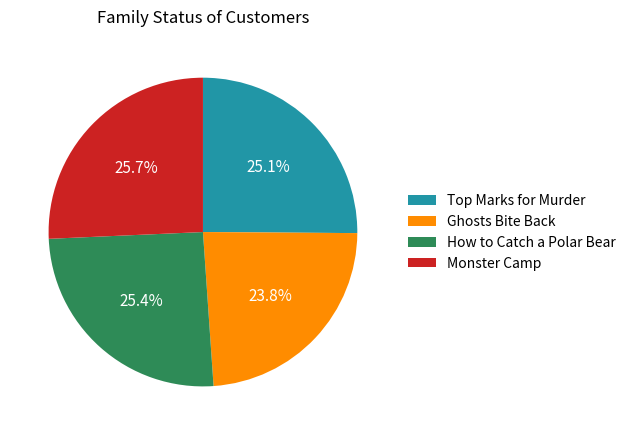

What is the total percentage of How to Catch a Polar Bear and Ghosts Bite Back?

49.2%